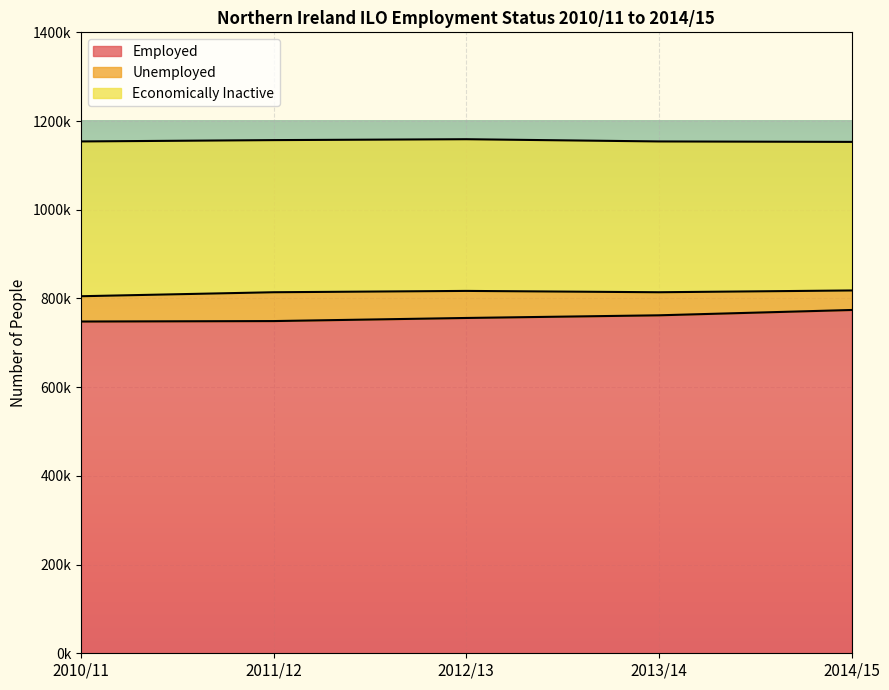

What is the label of the 1st point from the right?

2014/15